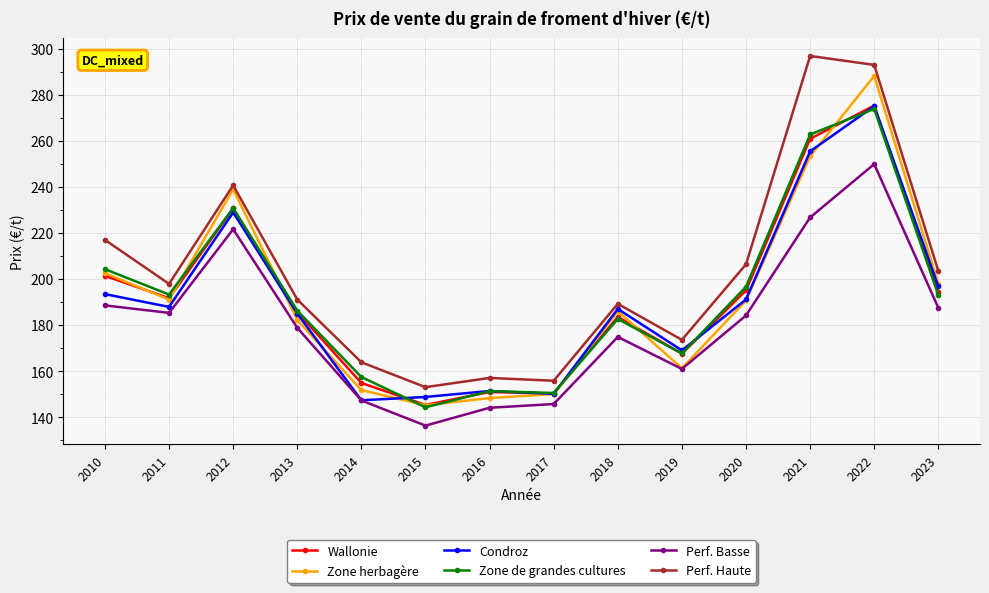

The value of Perf. Basse at 2023 is 187.5. True or false?

True